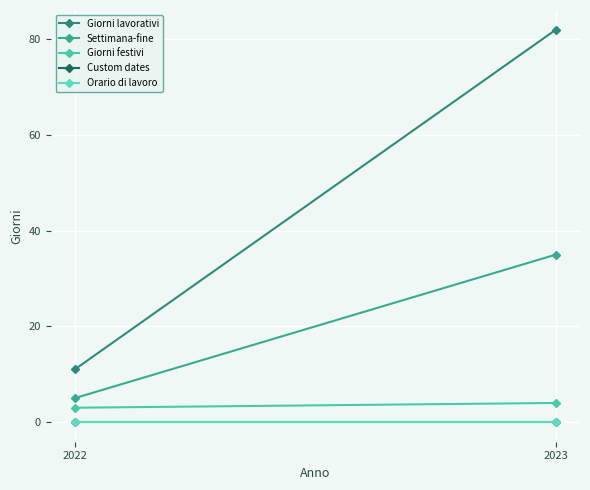

Which series has the widest spread of values?

Giorni lavorativi